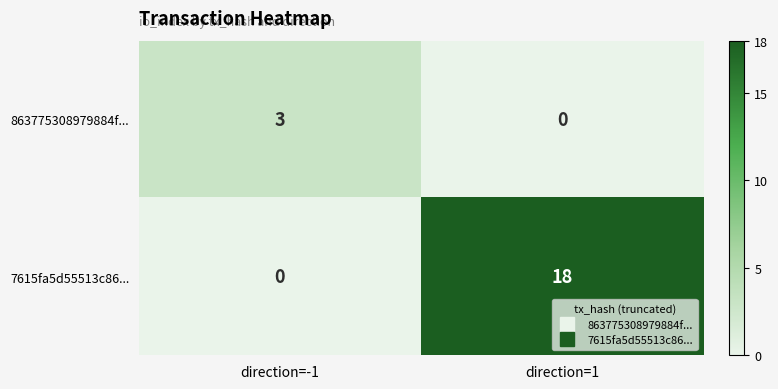

Reading left to right, what are all the values shown in this chart?

863775308979884f...: 3	0
7615fa5d55513c86...: 0	18